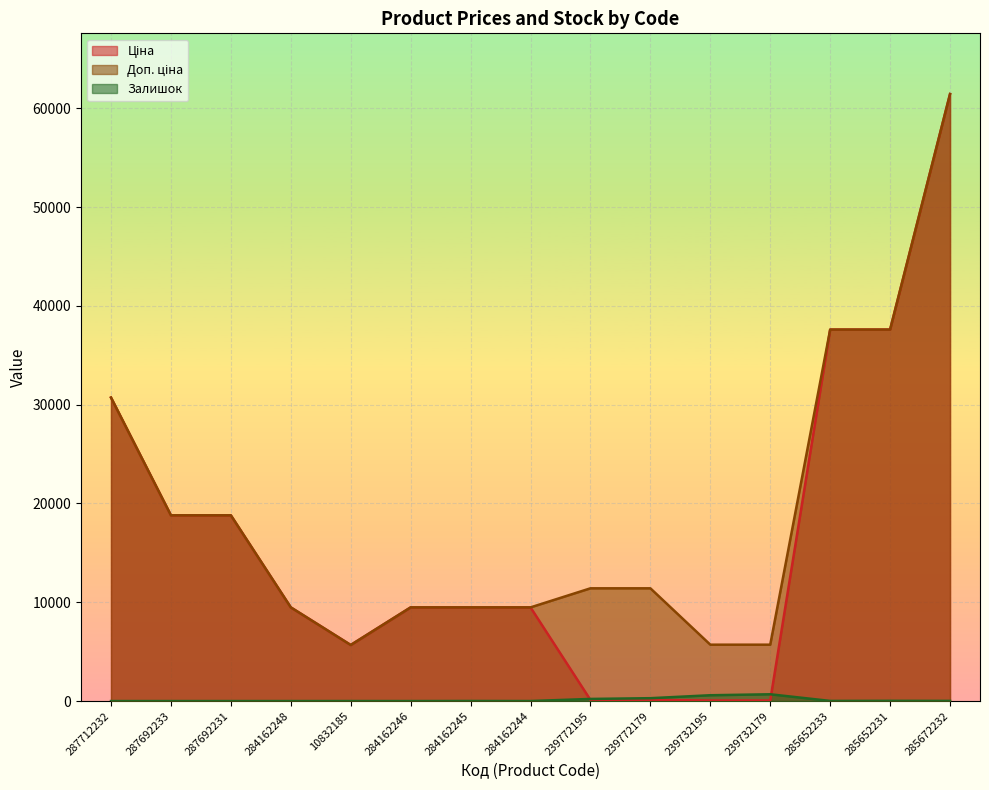

What position from the right is 239772179?

6